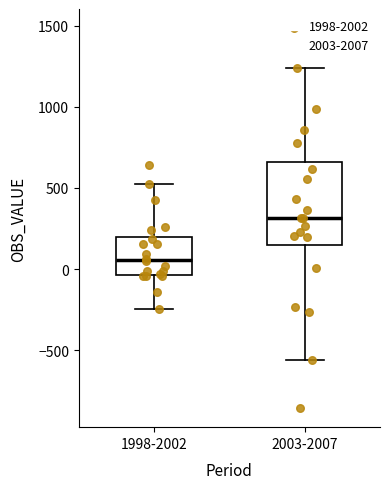

Where does the upper whisker of the box for 1998-2002 end on the y-axis? The values are not printed on the chart, so give them approximately, as read against the axis.

500